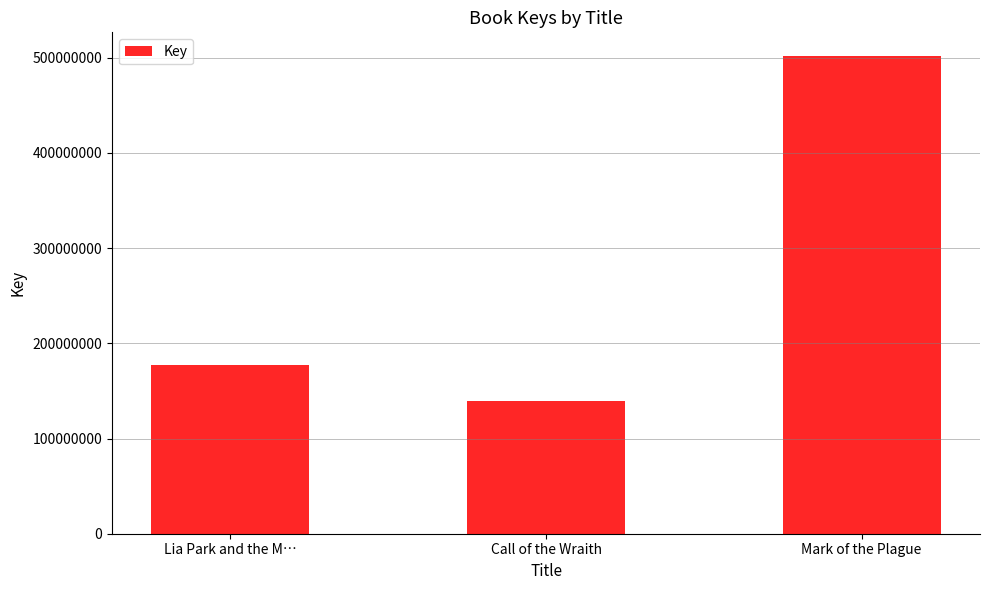

Is it true that the value at Mark of the Plague is 501479110?

True